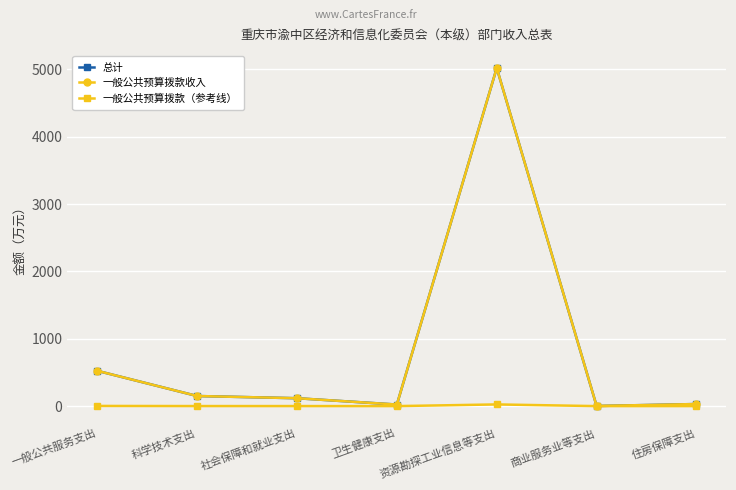

True or false: 一般公共预算拨款（参考线） and 一般公共预算拨款收入 cross at least once.

False